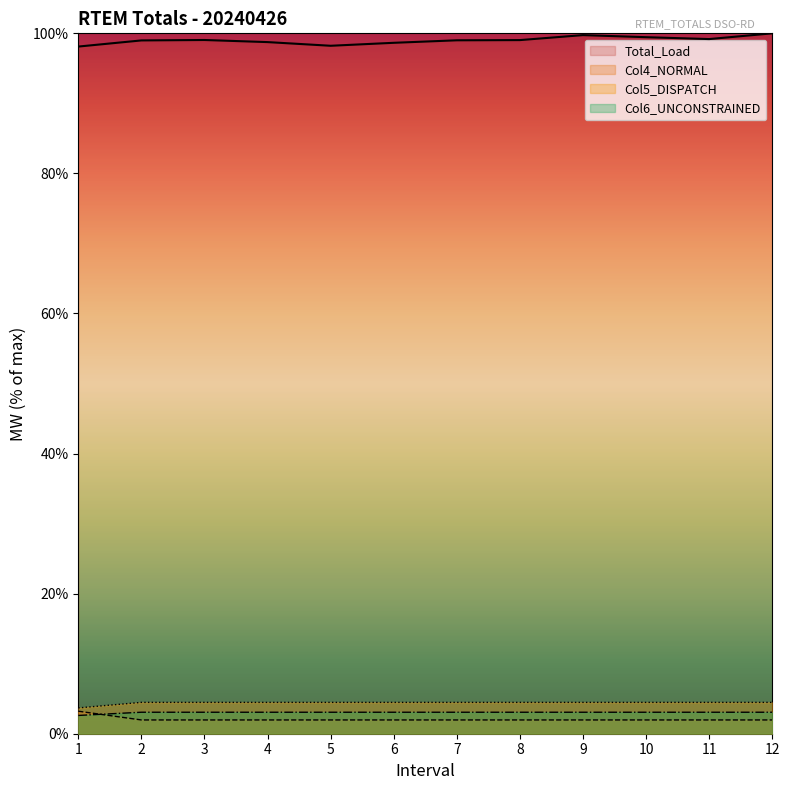

True or false: Total_Load and Col6_UNCONSTRAINED cross at least once.

False